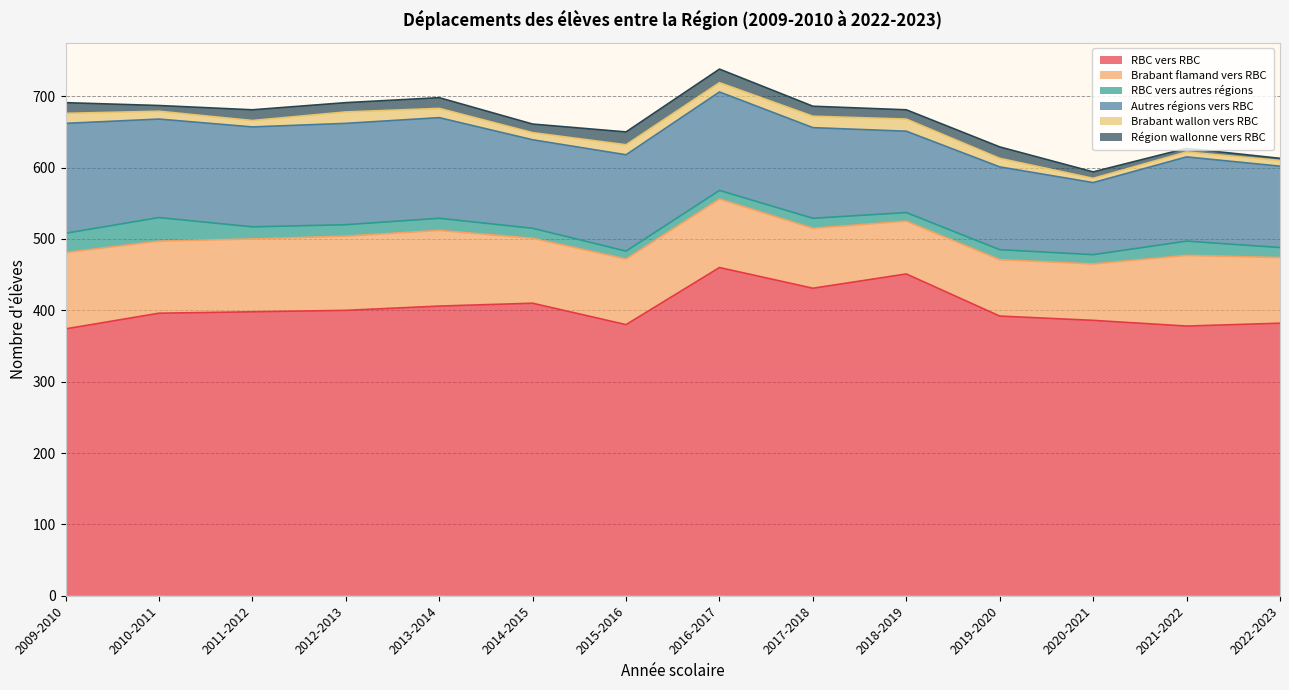

Which category has the lowest value in the Brabant wallon vers RBC series?

2020-2021